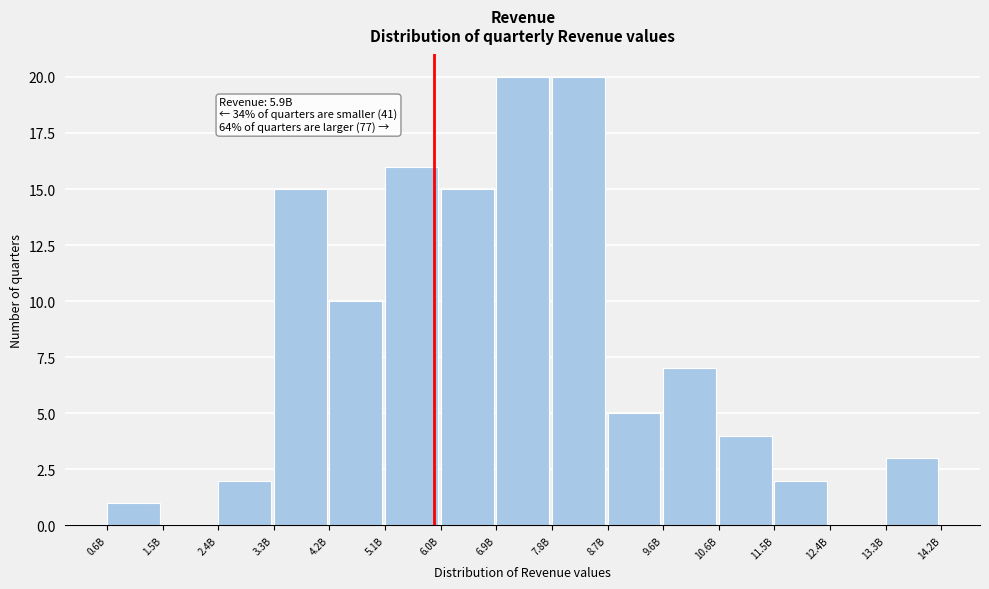

Reading right to left, transcribe all the data shown in this chart.

13.3B=3	12.4B=0	11.5B=2	10.6B=4	9.6B=7	8.7B=5	7.8B=20	6.9B=20	6.0B=15	5.1B=16	4.2B=10	3.3B=15	2.4B=2	1.5B=0	0.6B=1